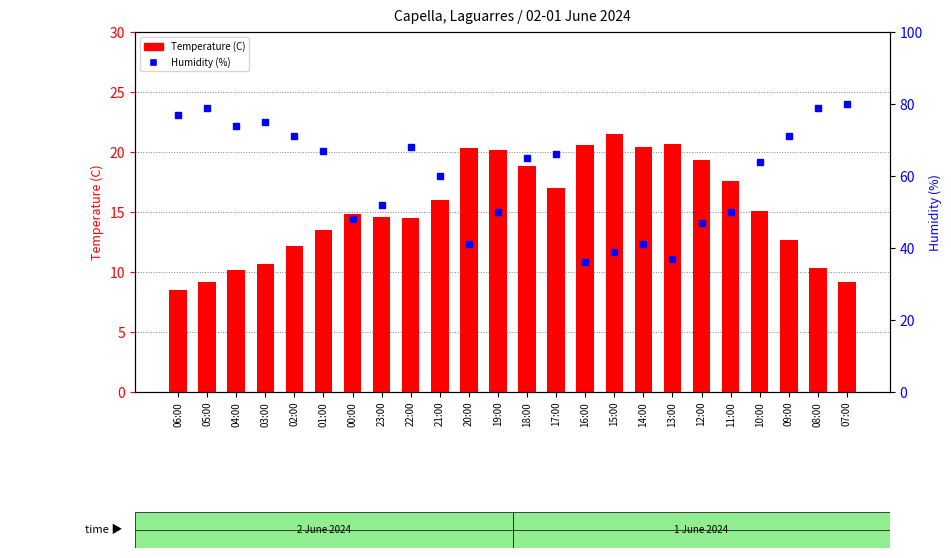

What is the total value across all series at 02:00?

83.2